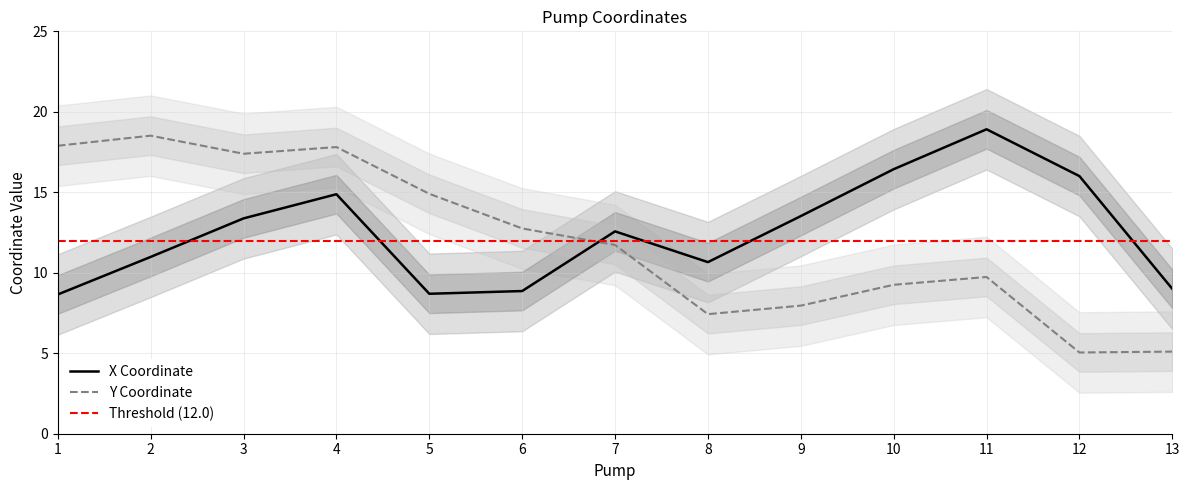

Is it true that X Coordinate equals 14.9 at 4?

True